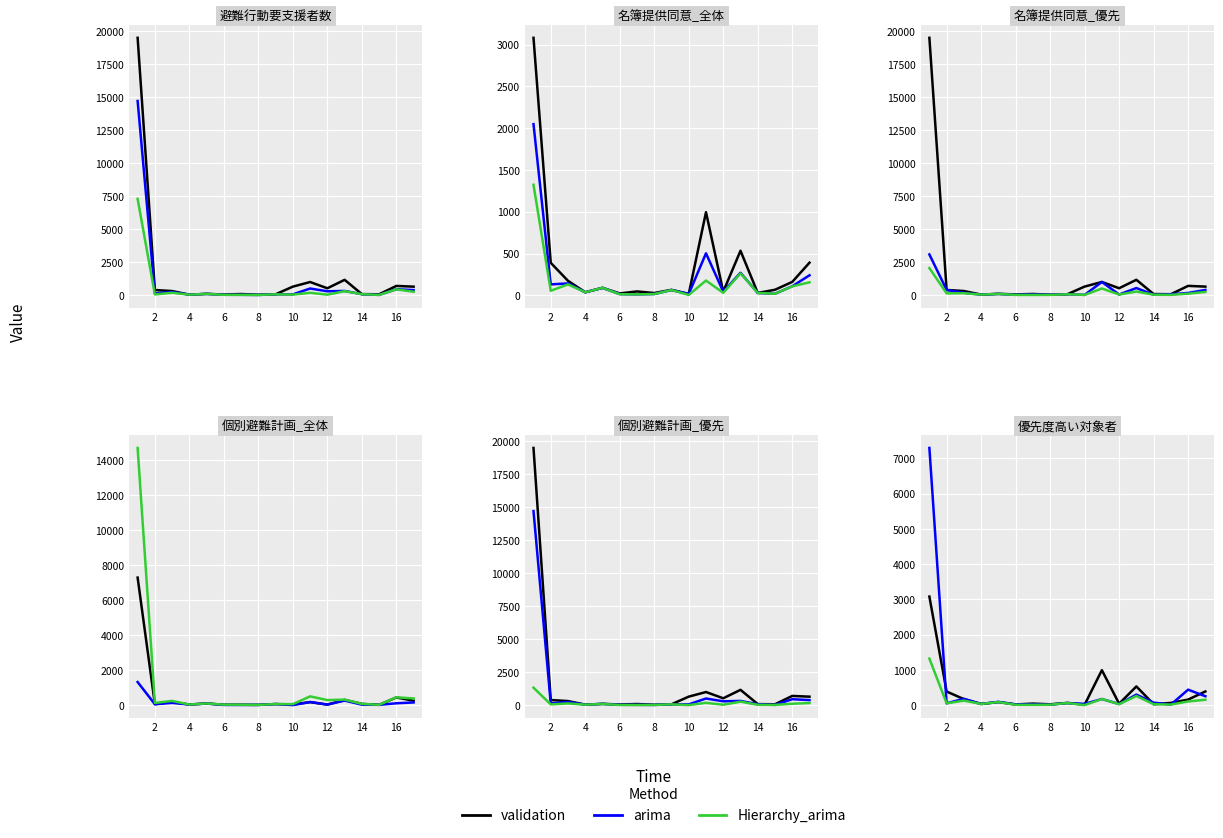

The value of validation at 2 is 1881. True or false?

False